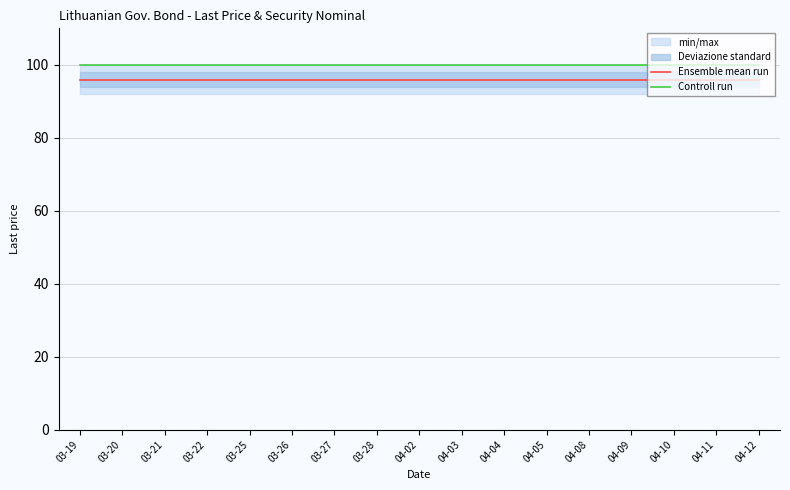

True or false: Controll run and Ensemble mean run intersect in this chart.

False